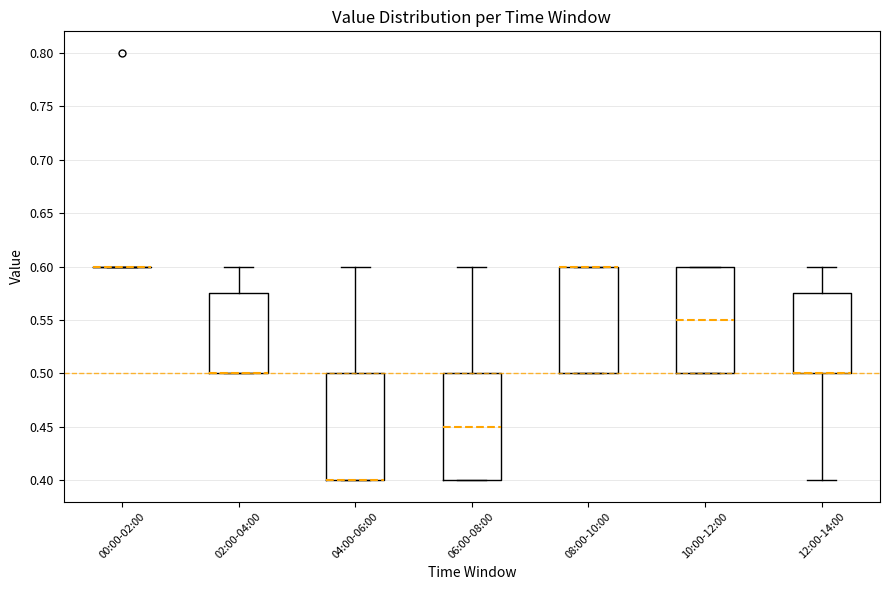

Reading left to right, transcribe this box plot: for each box, give where its median line is, the range the box spans, and where its two whiskers end, as read against the y-axis. The values are not printed on the chart, so give them approximately, as read against the axis.

00:00-02:00: box collapsed to a line at 0.600, whiskers 0.600 to 0.600
02:00-04:00: median 0.500 (drawn on the box's lower edge), box 0.500 to 0.575, whiskers 0.500 to 0.600
04:00-06:00: median 0.400 (drawn on the box's lower edge), box 0.400 to 0.500, whiskers 0.400 to 0.600
06:00-08:00: median 0.450, box 0.400 to 0.500, whiskers 0.400 to 0.600
08:00-10:00: median 0.600 (drawn on the box's upper edge), box 0.500 to 0.600, whiskers 0.500 to 0.600
10:00-12:00: median 0.550, box 0.500 to 0.600, whiskers 0.500 to 0.600
12:00-14:00: median 0.500 (drawn on the box's lower edge), box 0.500 to 0.575, whiskers 0.400 to 0.600